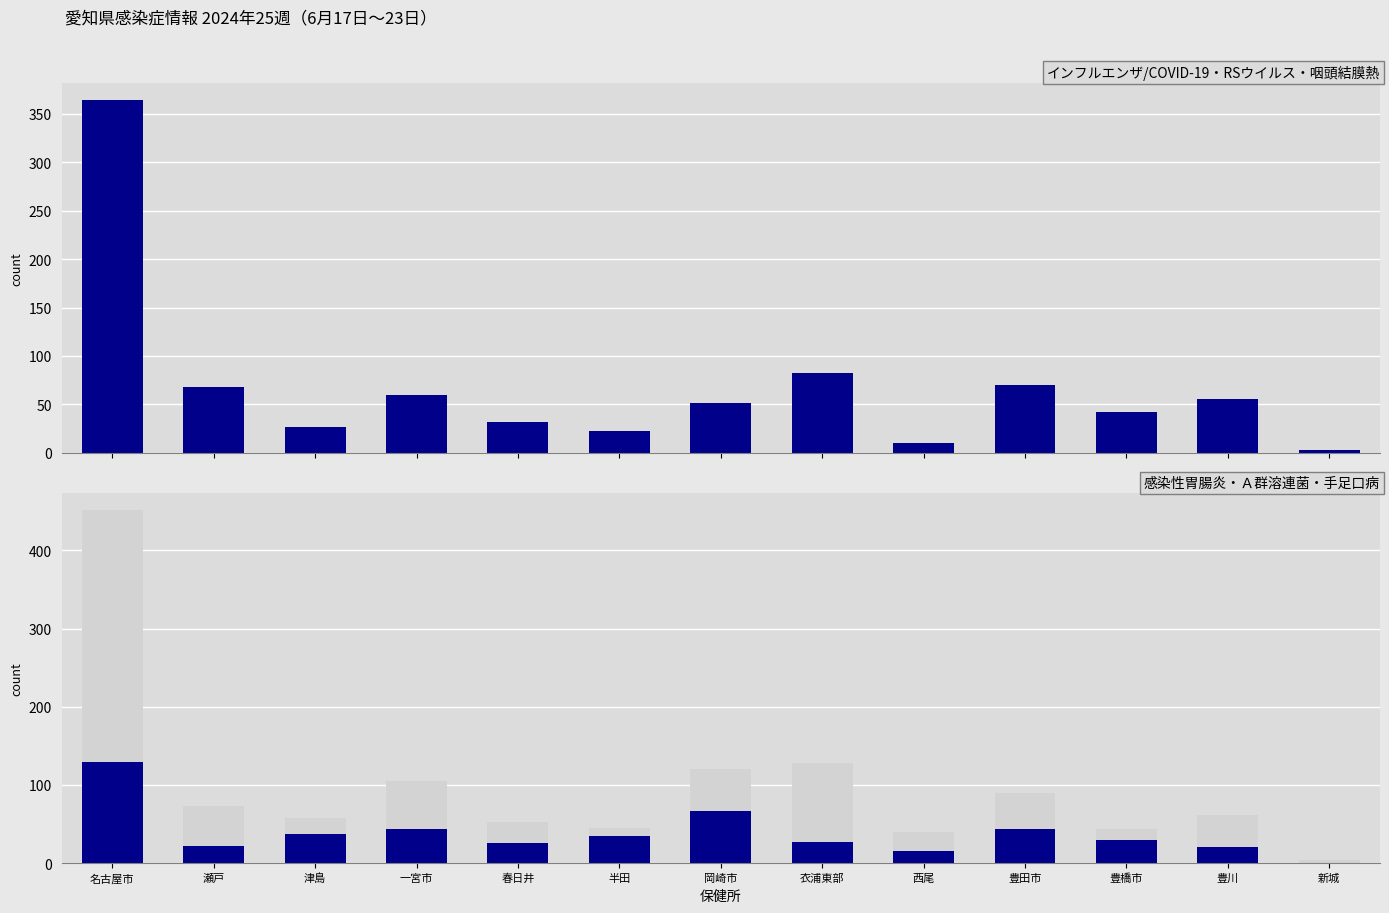

Is the value of Ａ群溶血性レンサ球菌咽頭炎 at 名古屋市 greater than the value of RSウイルス感染症 at 岡崎市?

Yes